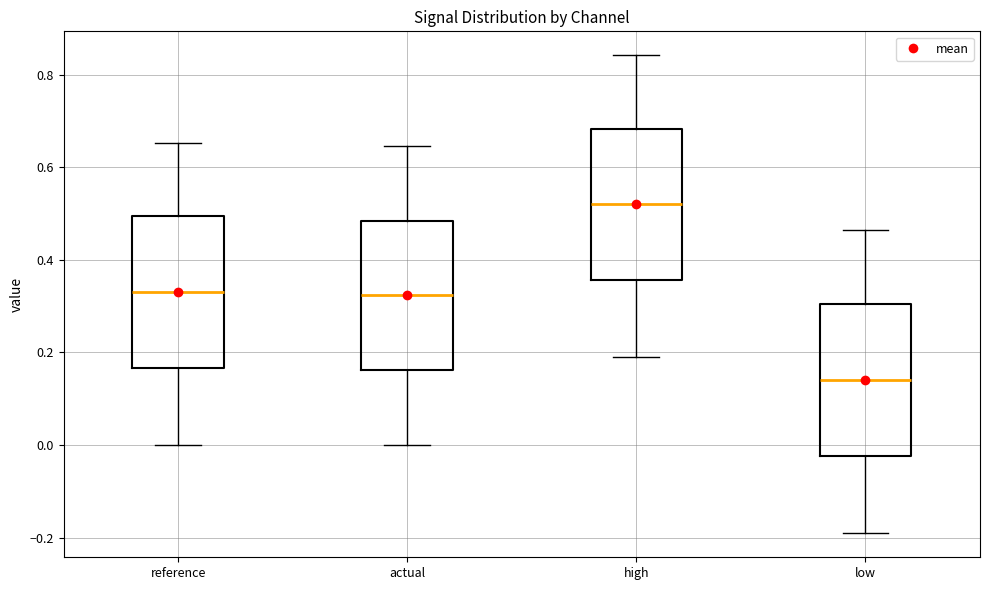

Which box has the highest median line?

high